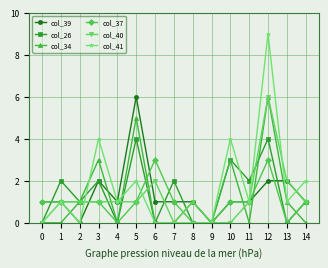

How many lines are shown in the chart?

6